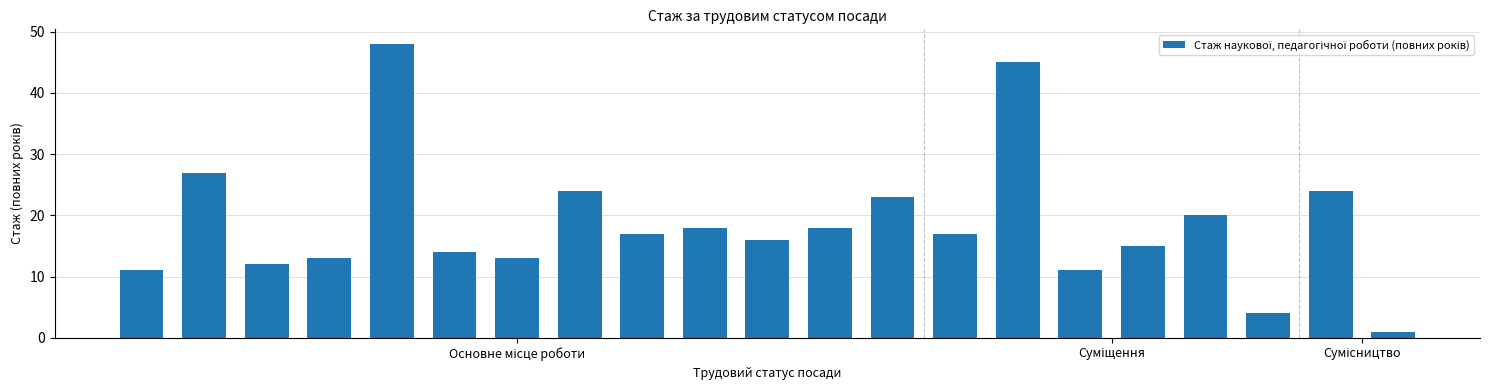

Reading right to left, transcribe all the data shown in this chart.

1	24	4	20	15	11	45	17	23	18	16	18	17	24	13	14	48	13	12	27	11